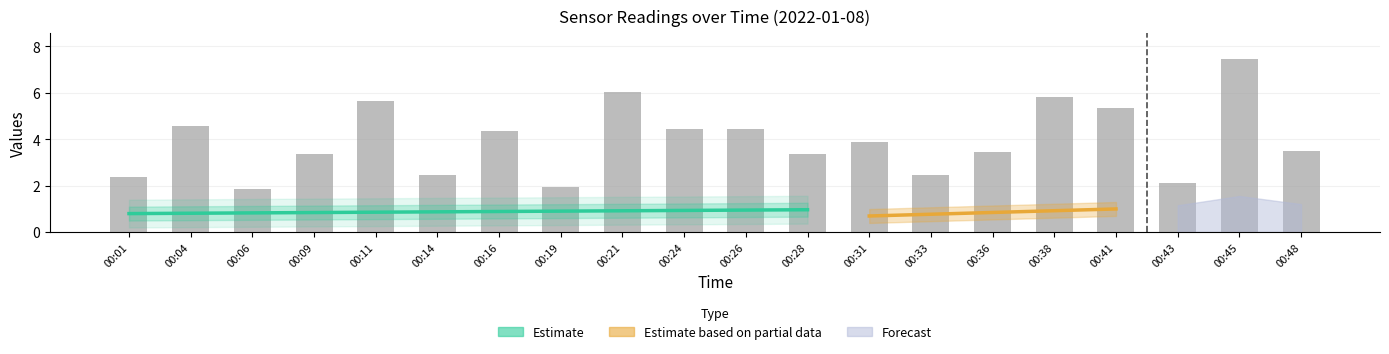

What is the greatest value displayed?

7.5